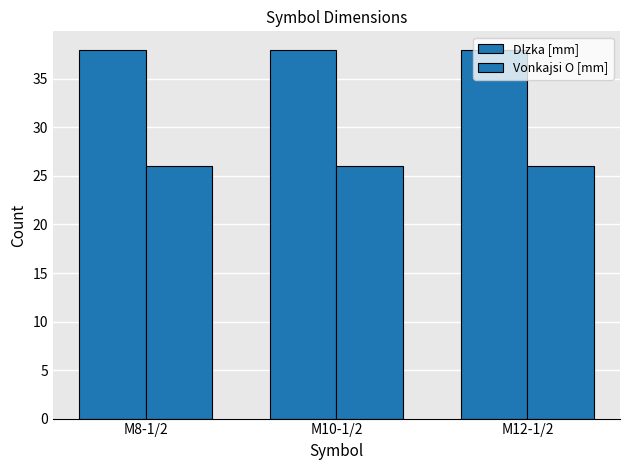

How many groups of bars are there?

3